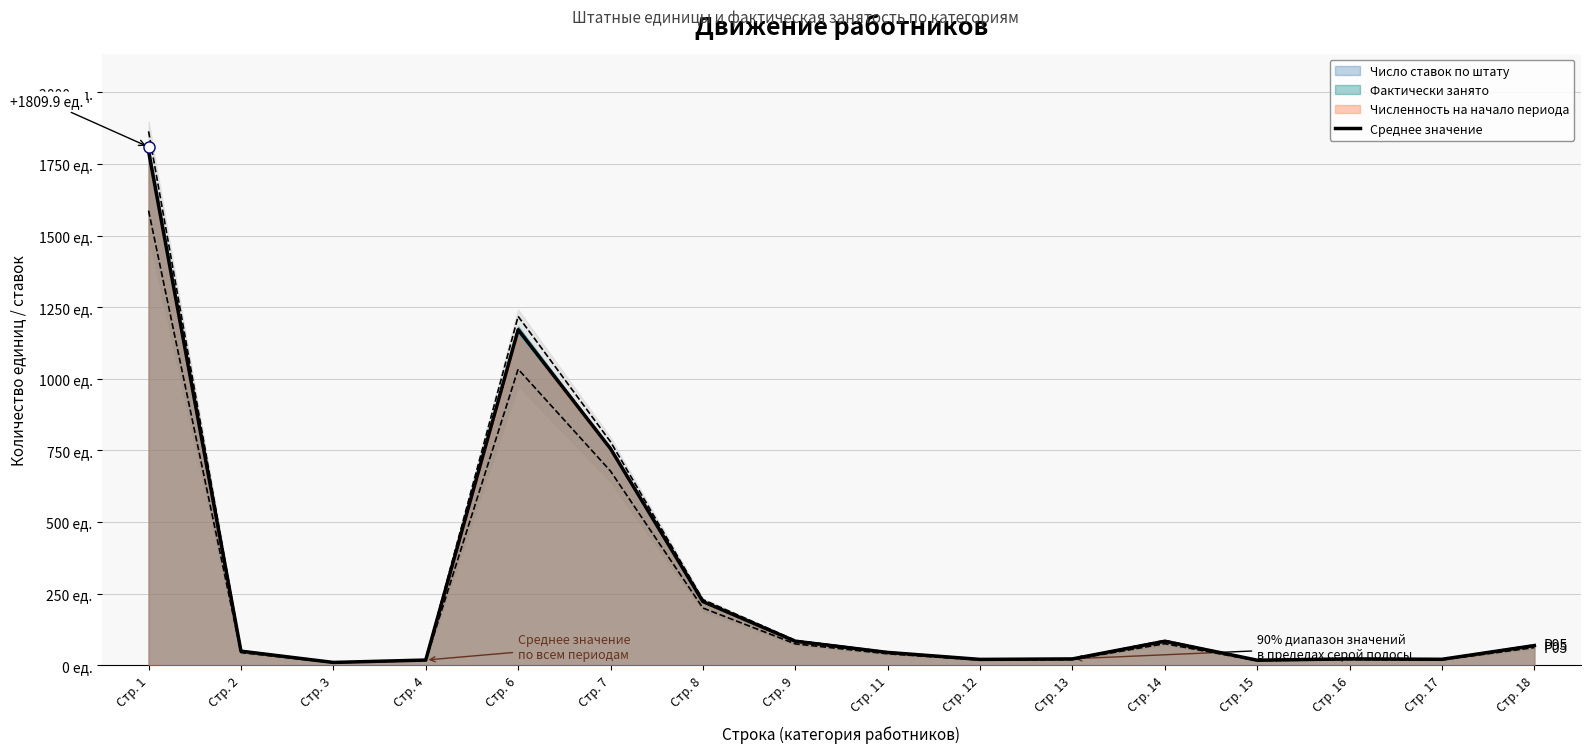

List the labels in order of value, largest first.

Стр. 1, Стр. 6, Стр. 7, Стр. 8, Стр. 9, Стр. 14, Стр. 18, Стр. 2, Стр. 11, Стр. 16, Стр. 13, Стр. 17, Стр. 12, Стр. 4, Стр. 15, Стр. 3